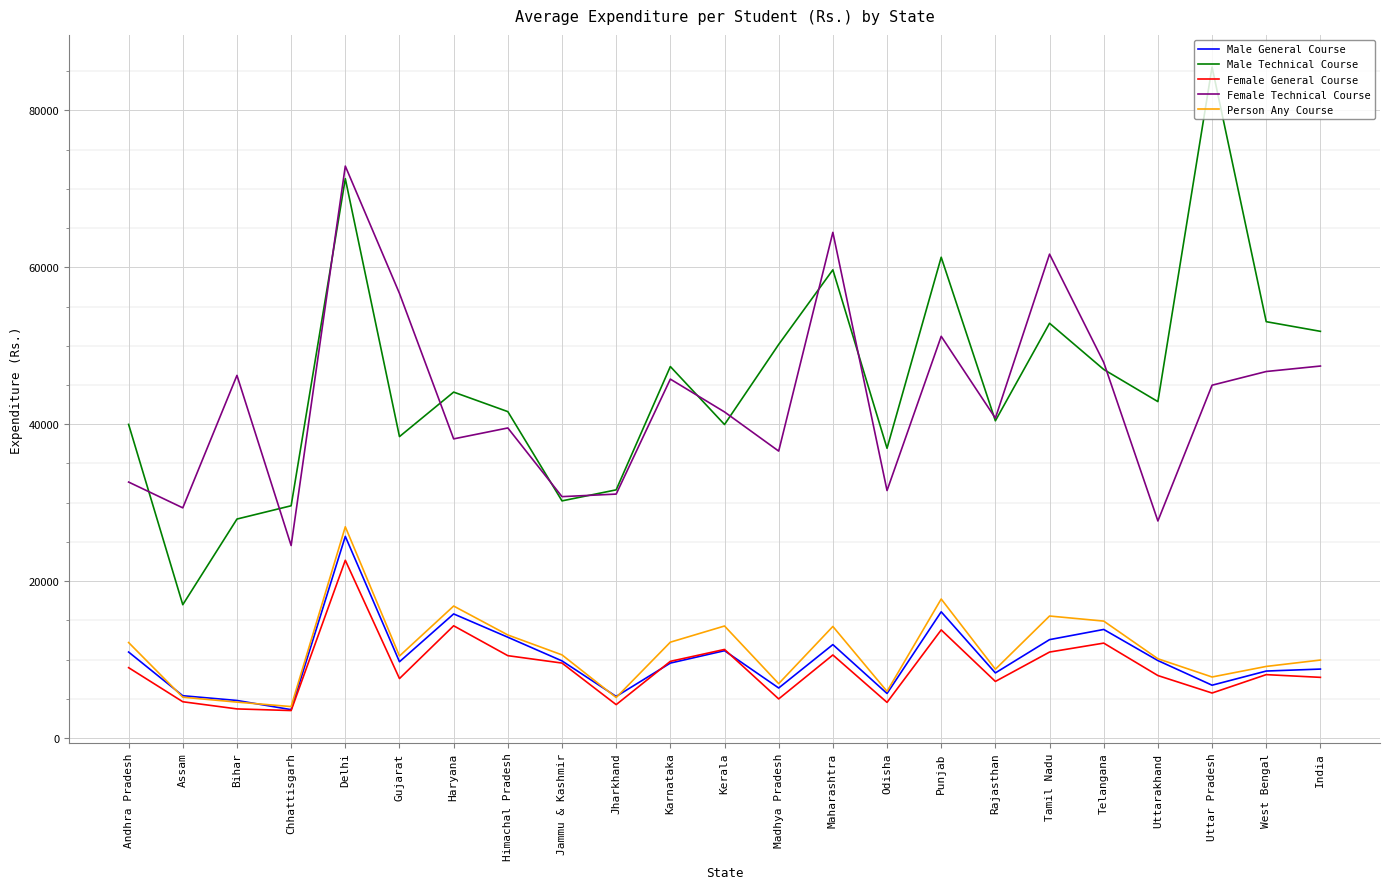

What is the sum of the Person Any Course values at Uttar Pradesh and Karnataka?

20013